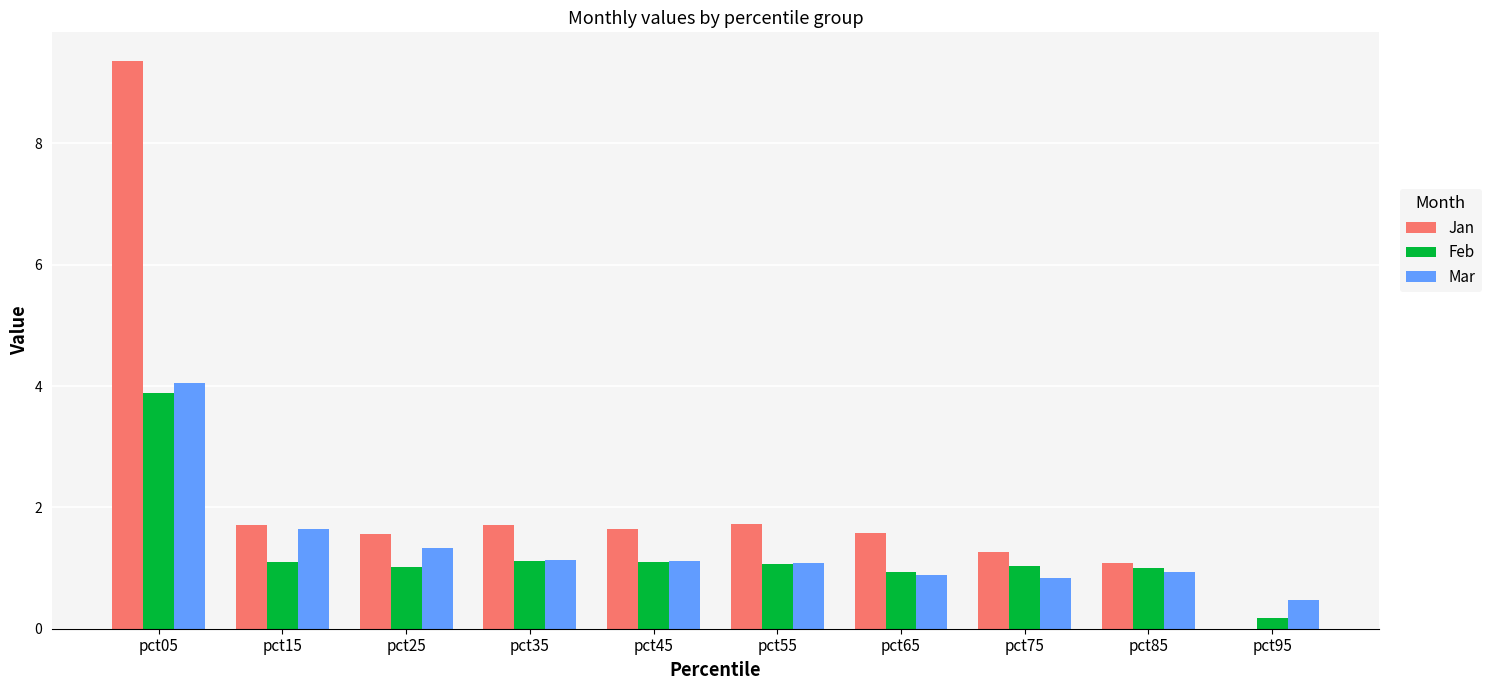

True or false: Jan has a value of 1.7 at pct75.

False